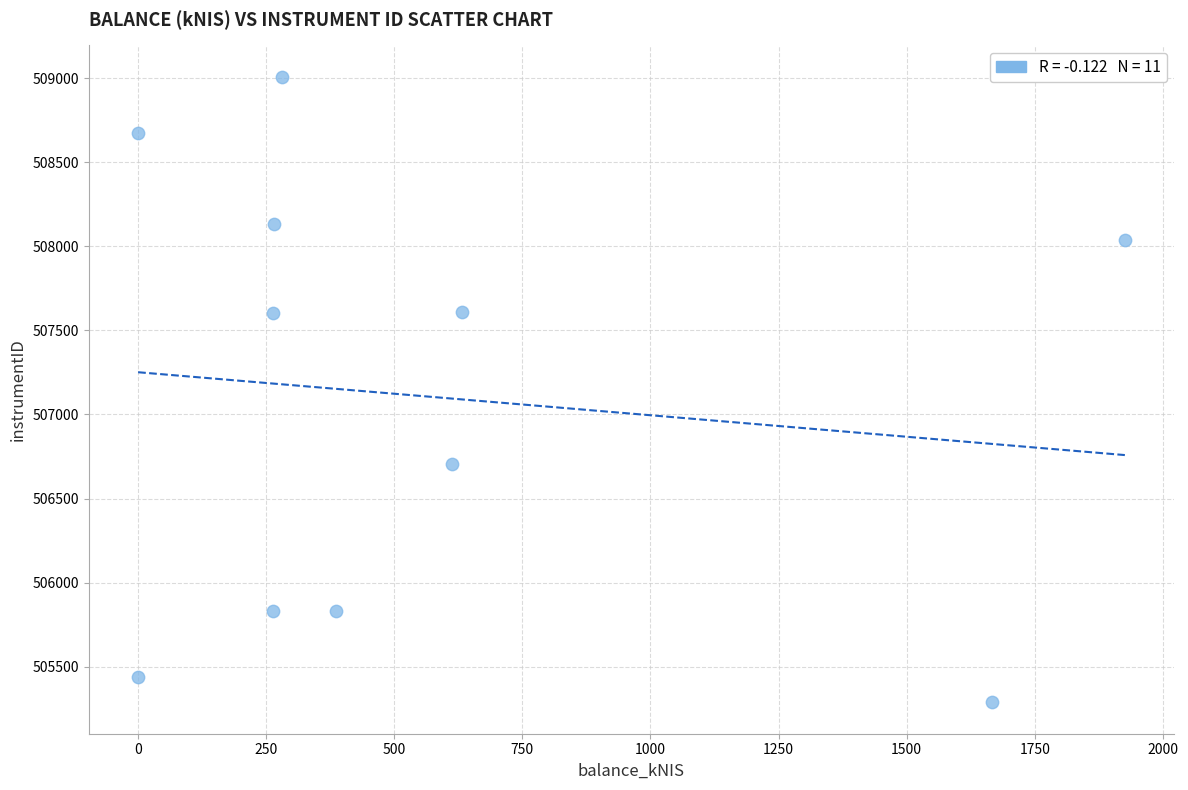

What is the range of X values (max minus min)?

1925.8